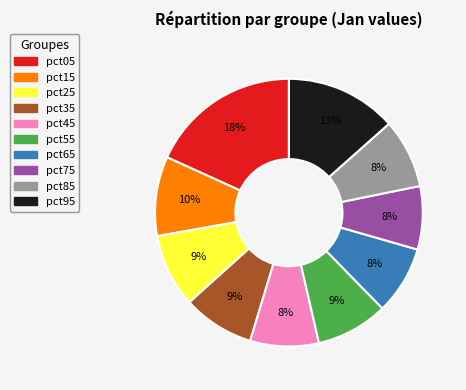

Is there any slice that represents more than half of the pie?

No